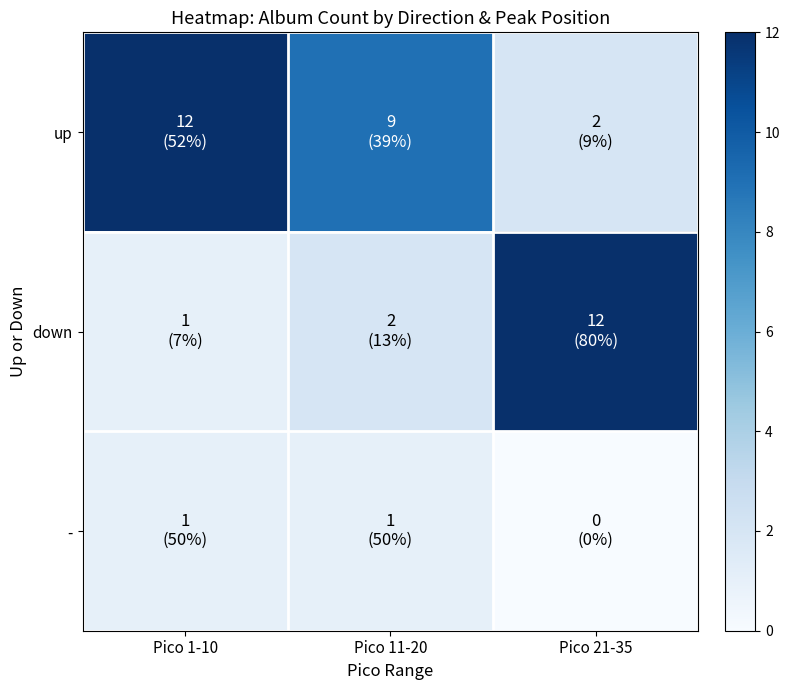

Between Pico 1-10 and Pico 21-35, which series saw the biggest shift?

down